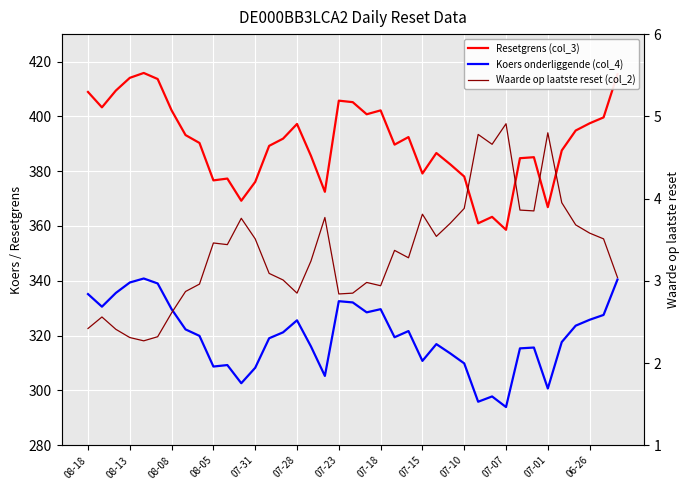

What is the value of the Koers onderliggende (col_4) point at the 8th from the left?

322.3